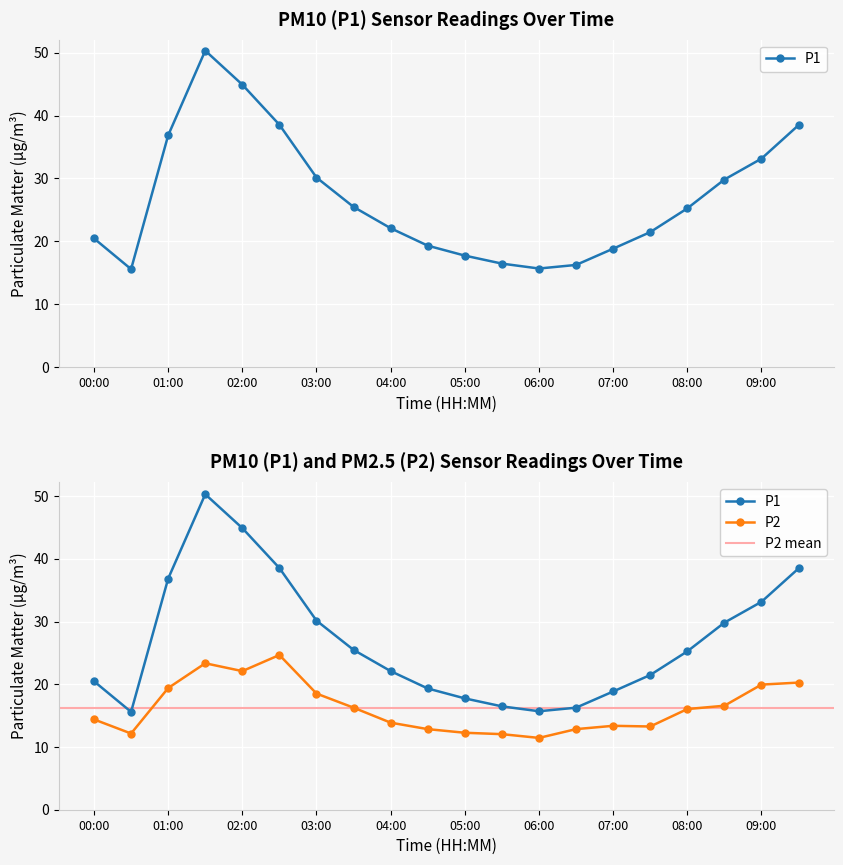

Which label corresponds to the smallest value in the chart?

06:00